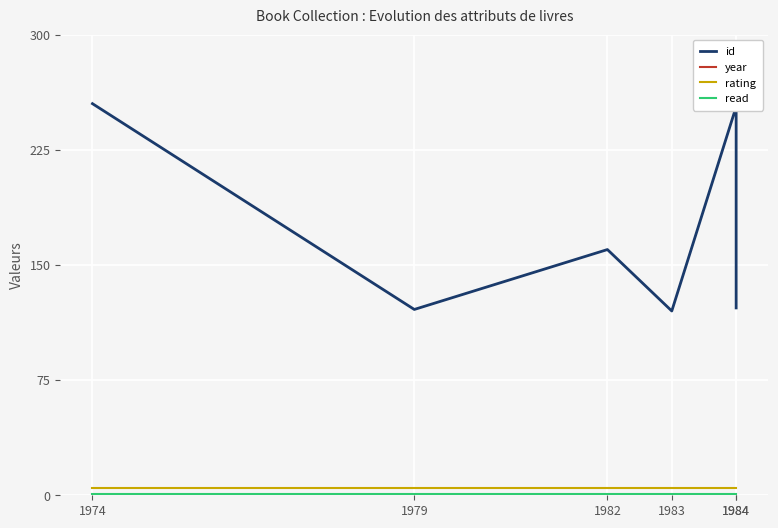

List the series in order of their peak value, lowest first.

read, rating, id, year